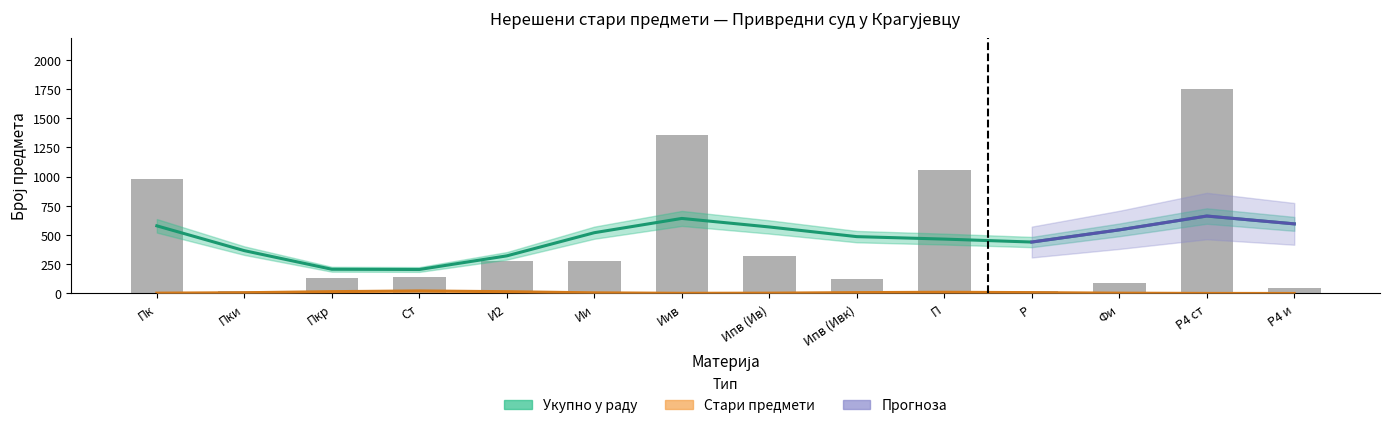

The chart shows a value of 48 at Пкр. True or false?

False